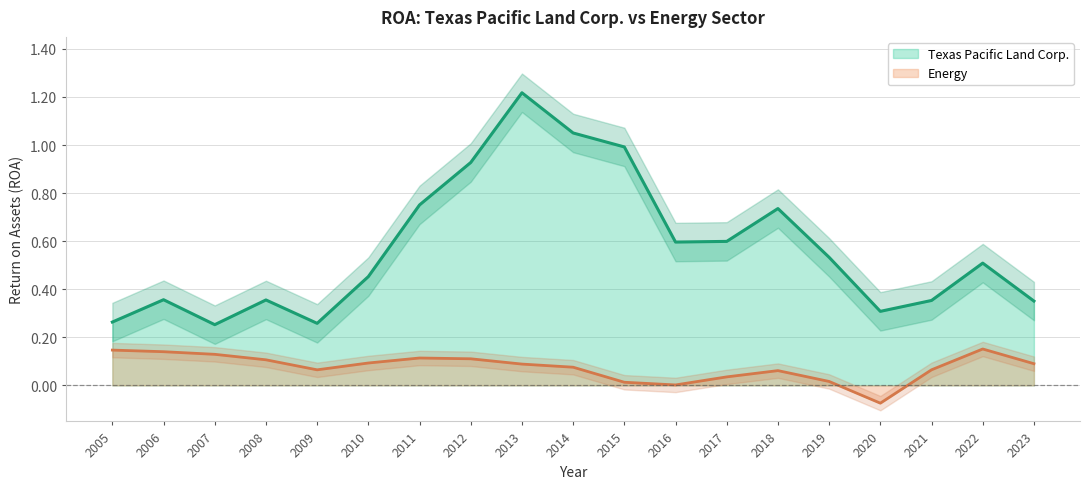

The Texas Pacific Land Corp. series shows 0.2 at 2023. True or false?

False